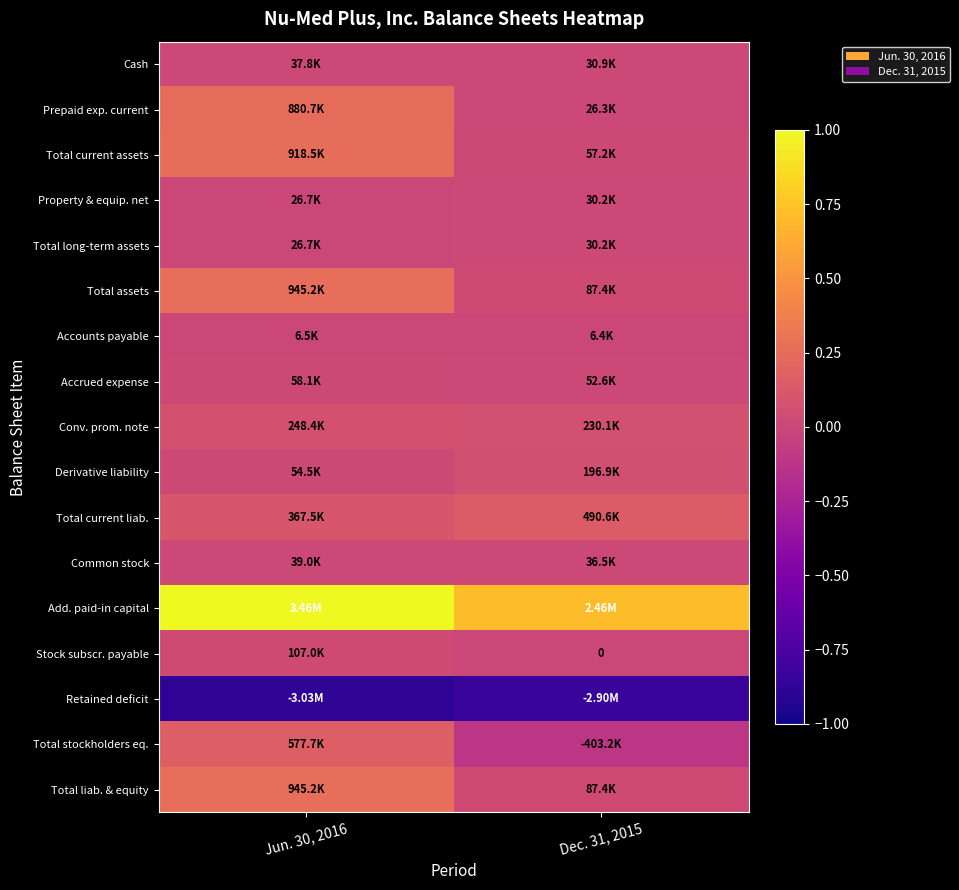

Which category has the lowest value in the Total current assets series?

Dec. 31, 2015